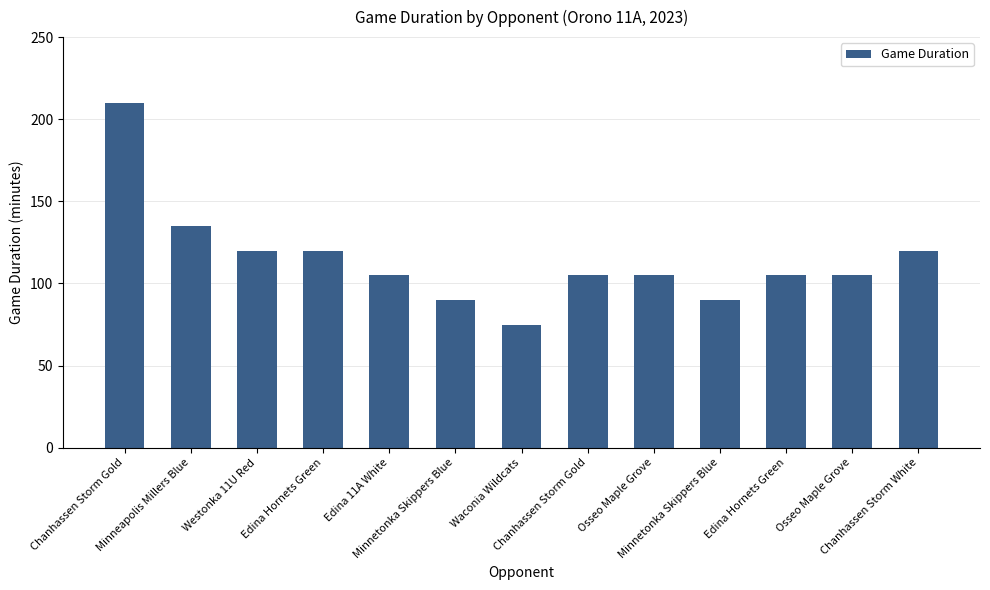

Reading right to left, transcribe all the data shown in this chart.

Chanhassen Storm White=120	Osseo Maple Grove=105	Edina Hornets Green=105	Minnetonka Skippers Blue=90	Osseo Maple Grove=105	Chanhassen Storm Gold=105	Waconia Wildcats=75	Minnetonka Skippers Blue=90	Edina 11A White=105	Edina Hornets Green=120	Westonka 11U Red=120	Minneapolis Millers Blue=135	Chanhassen Storm Gold=210